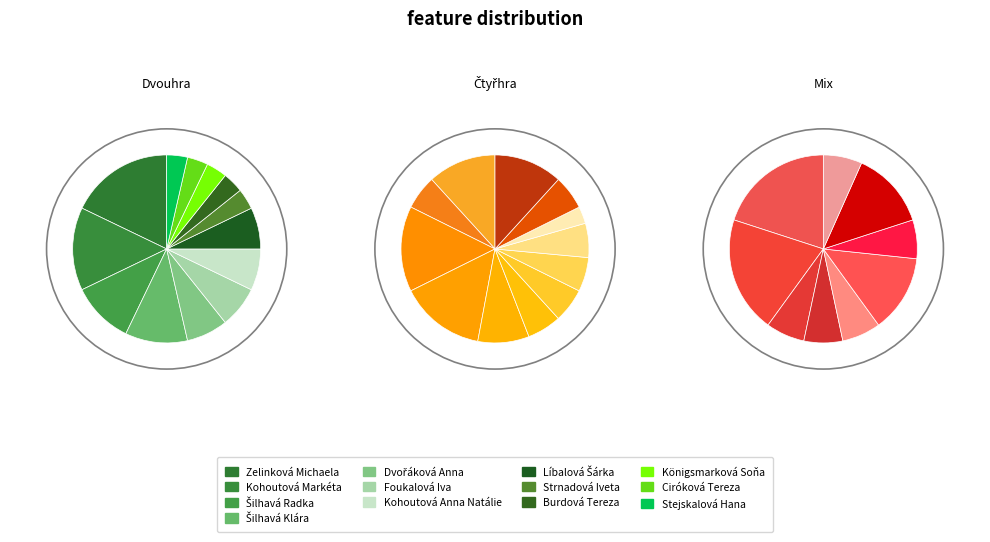

What portion of the pie excludes Stejskalová Hana?

96.4%